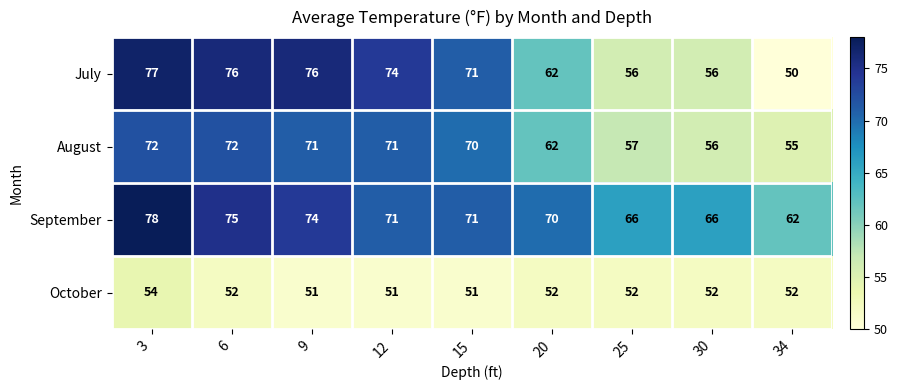

The value of August at 25 is 57. True or false?

True